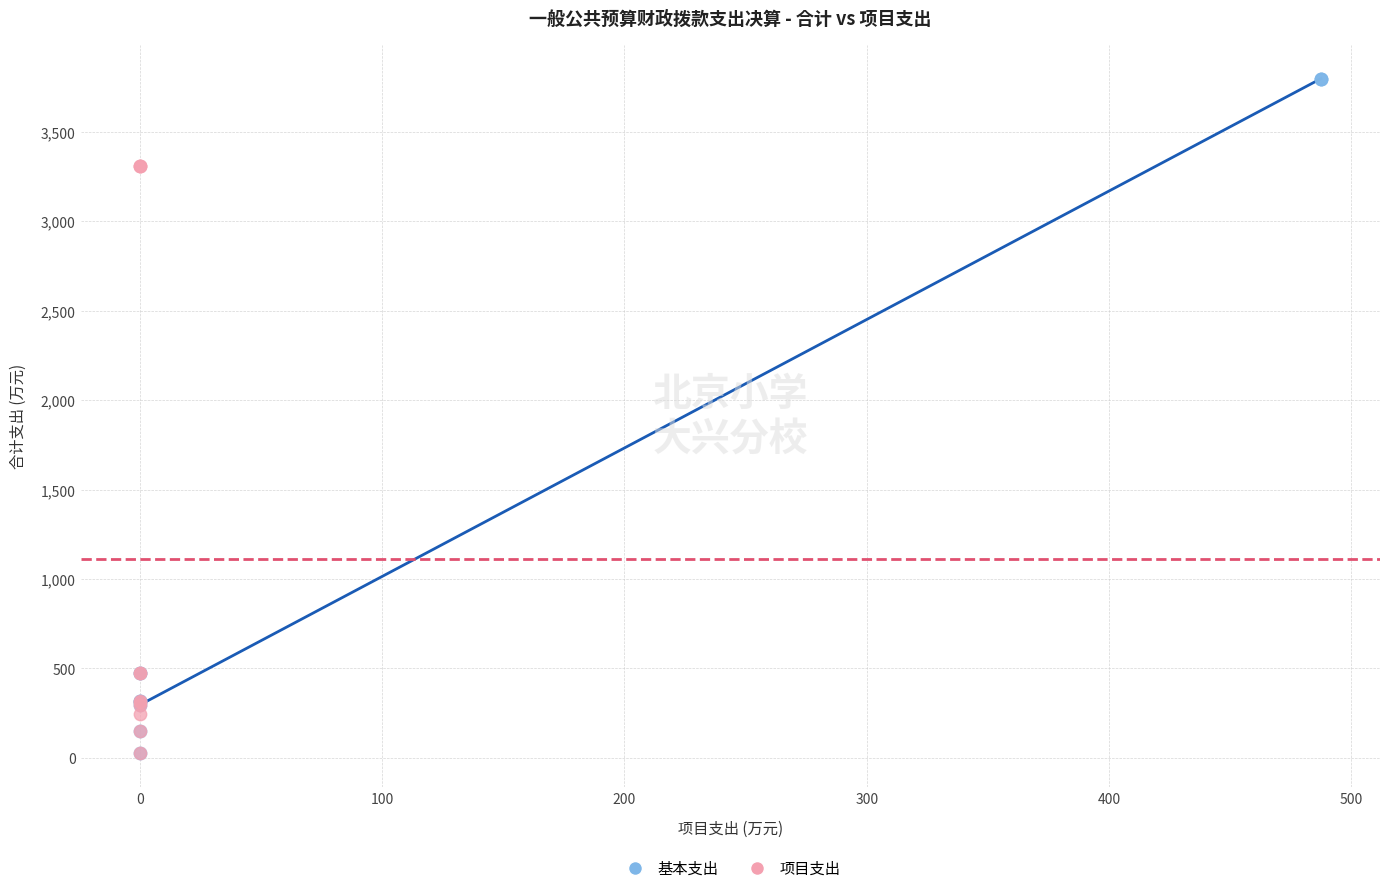

Which series reaches the maximum Y coordinate?

基本支出